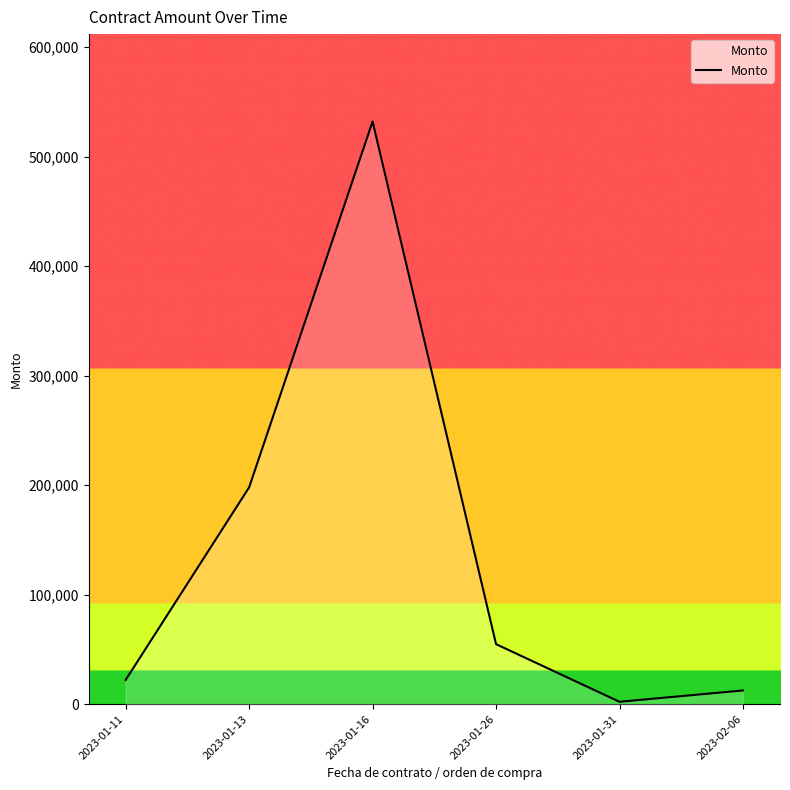

At which label does the data first exceed 54794?

2023-01-13